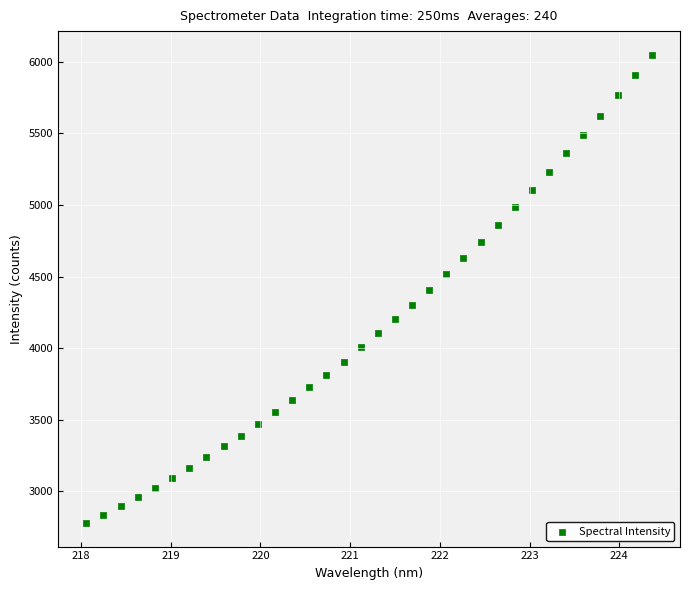

What is the range of X values (max minus min)?

6.3